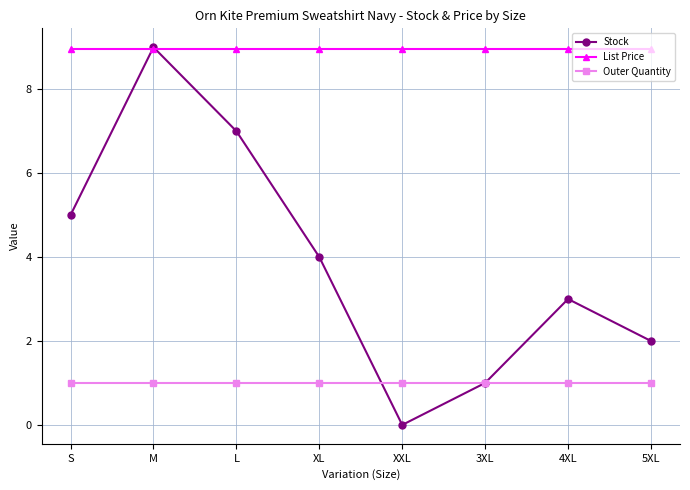

Where is the first local minimum for Stock?

XXL